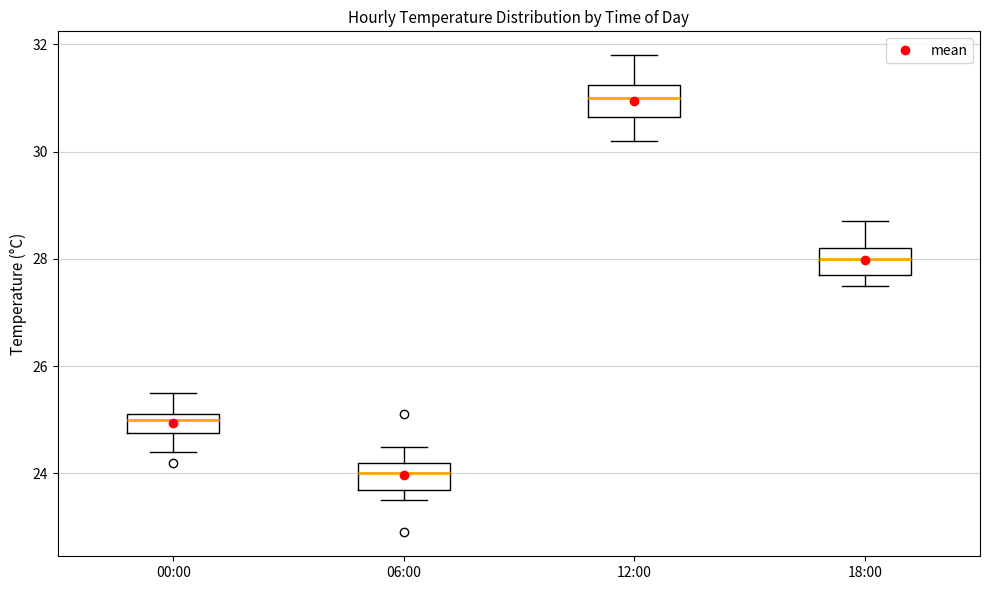

Which box's median line is the highest?

12:00